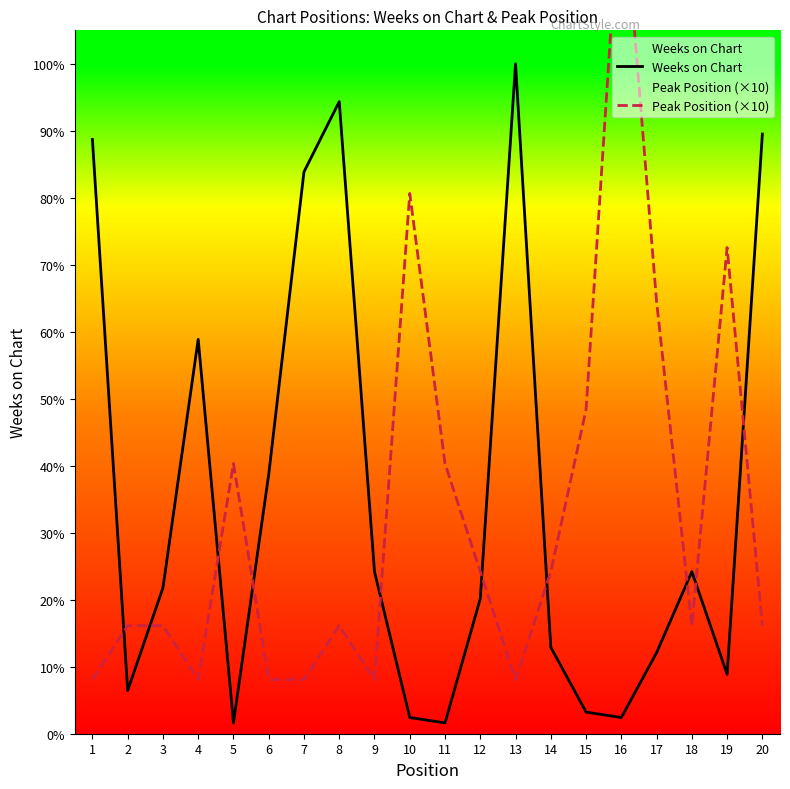

How many categories are shown in the chart?

20